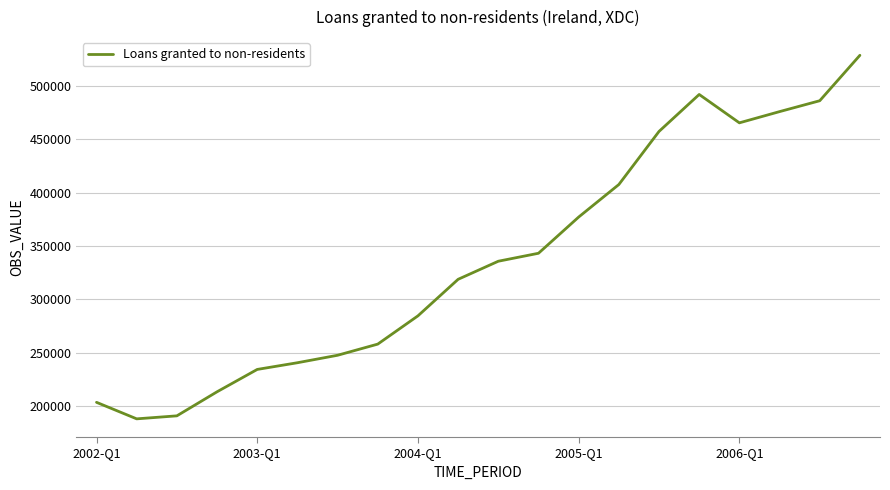

What is the difference between the maximum and minimum values?

341074